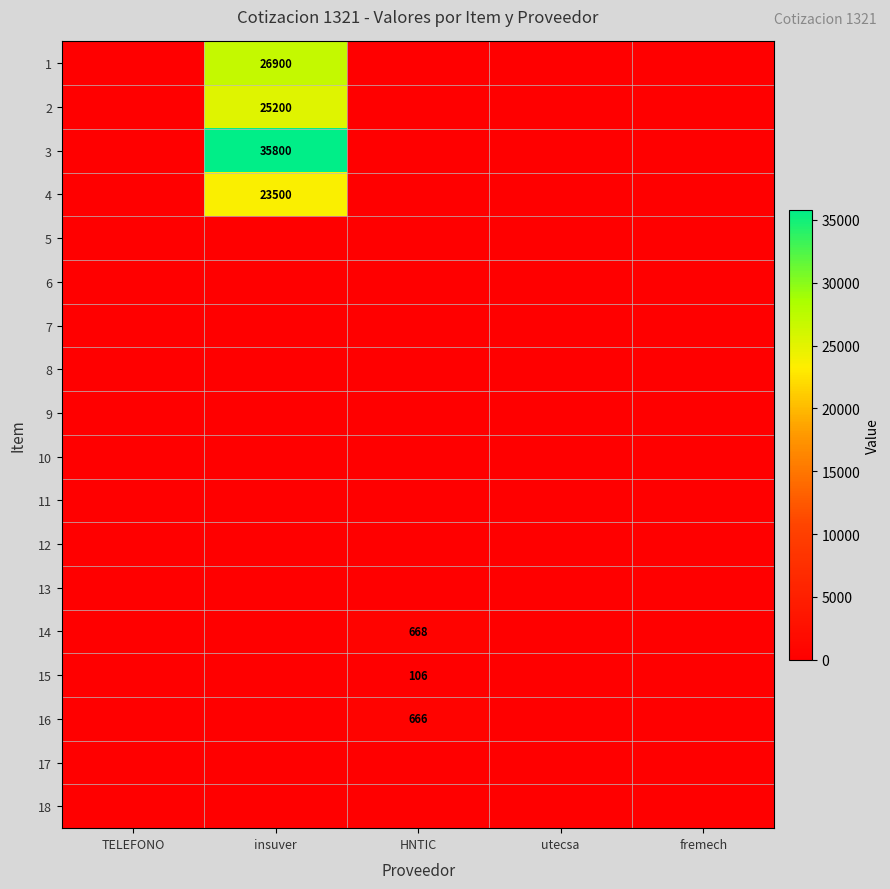

Between utecsa and insuver, which is larger?

insuver